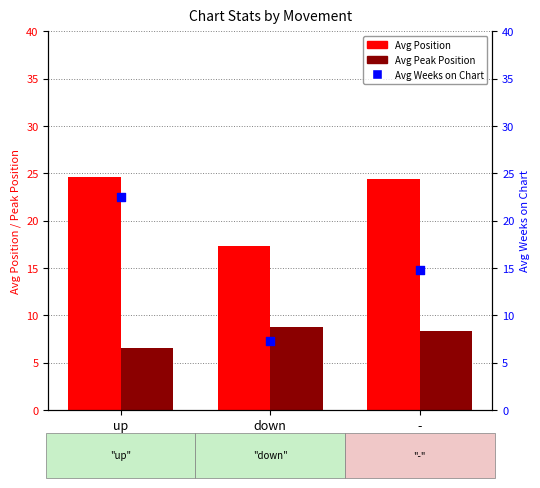

Which series contains the lowest Y value?

Avg Peak Position